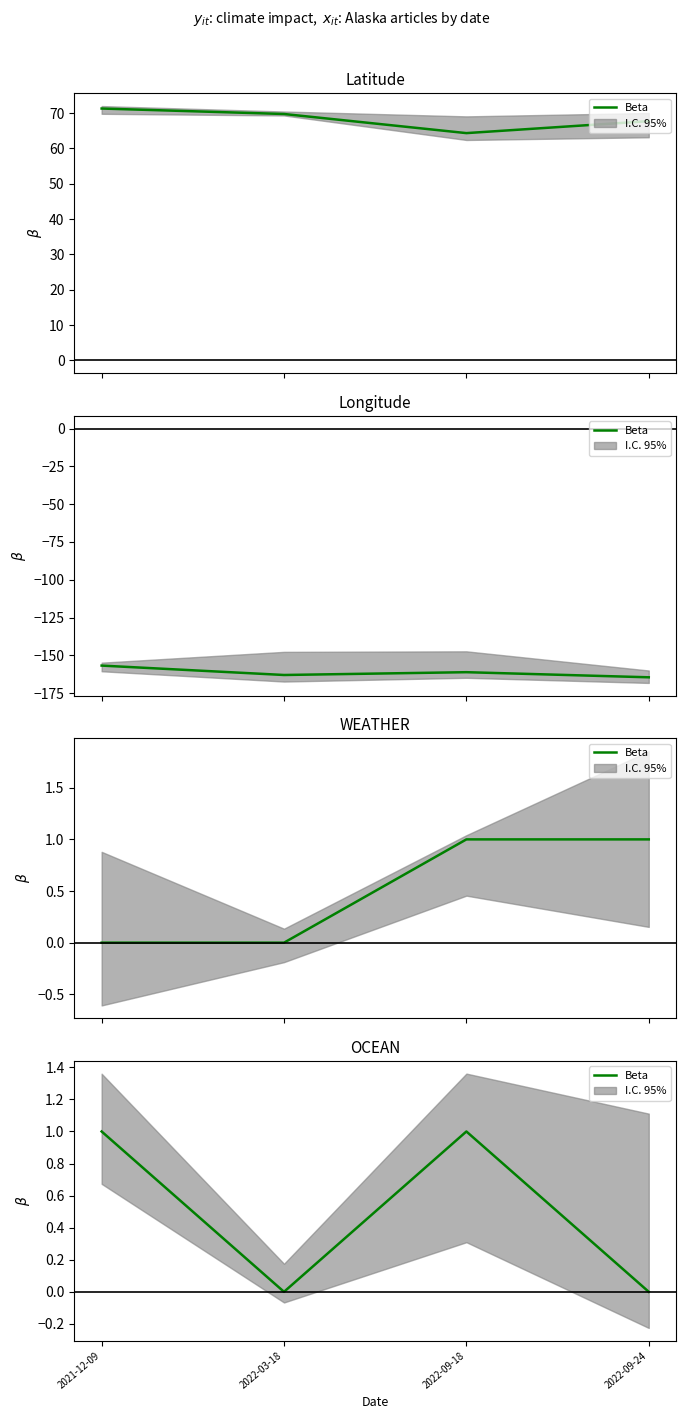

Between 2021-12-09 and 2022-03-18, which is larger?

2021-12-09